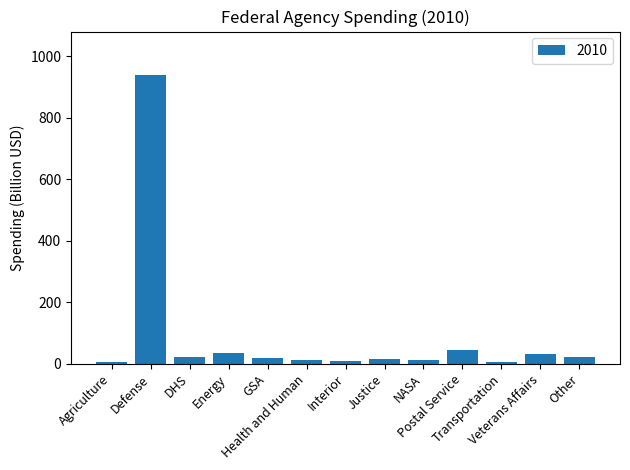

What is the difference between the maximum and minimum values?

932.8